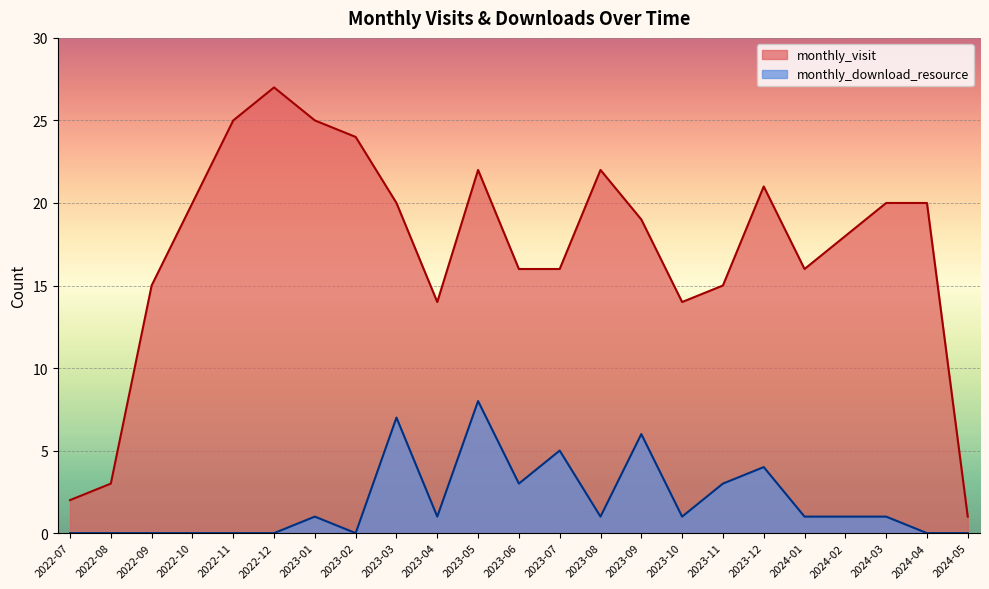

True or false: monthly_download_resource and monthly_visit intersect in this chart.

False